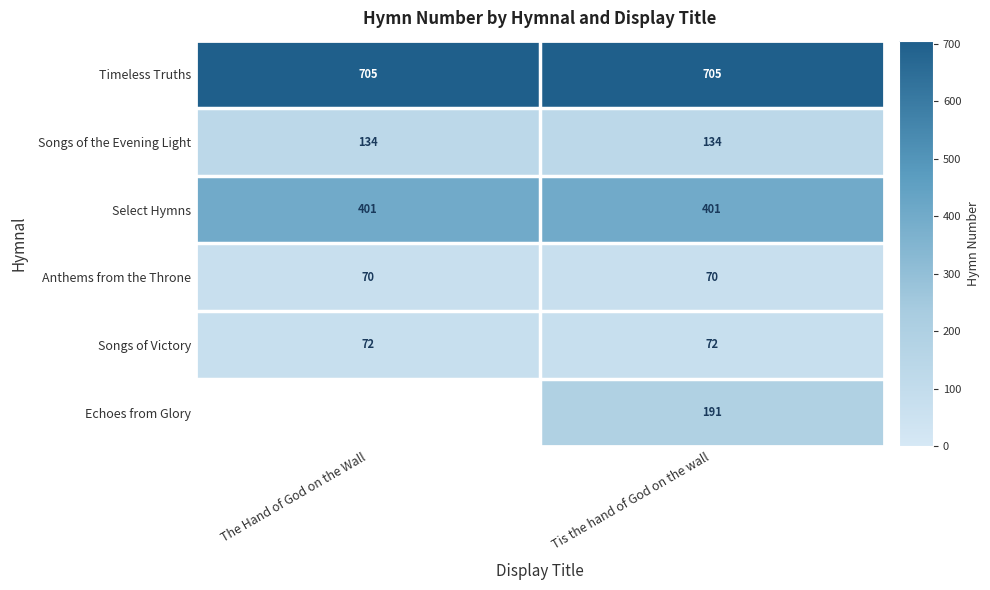

Which label corresponds to the smallest value in the chart?

The Hand of God on the Wall